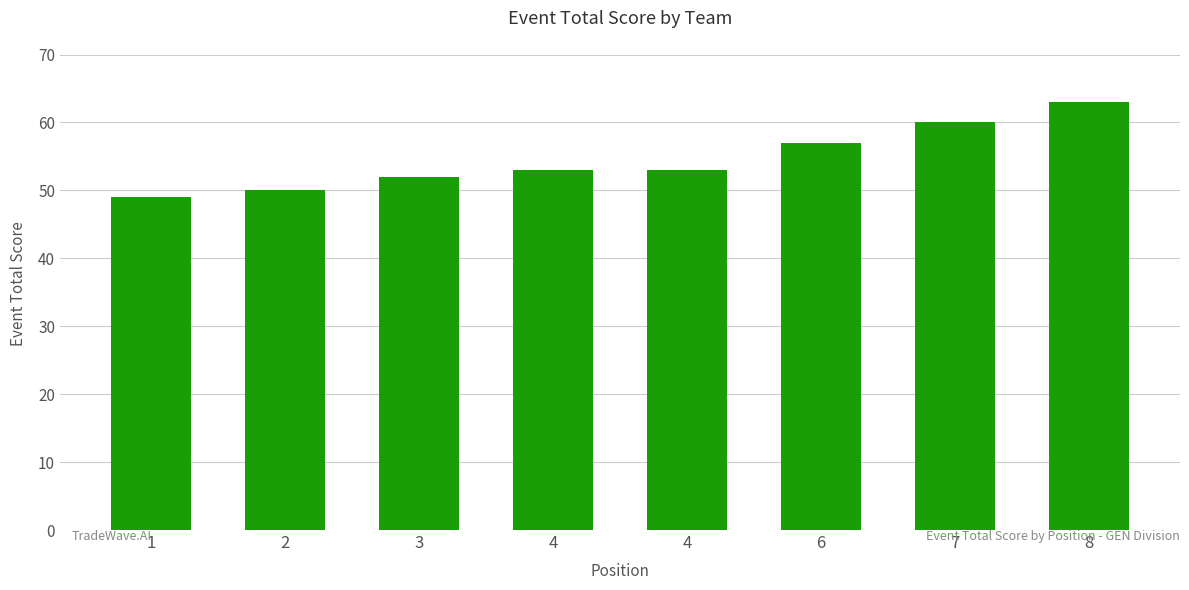

Which label corresponds to the smallest value in the chart?

1